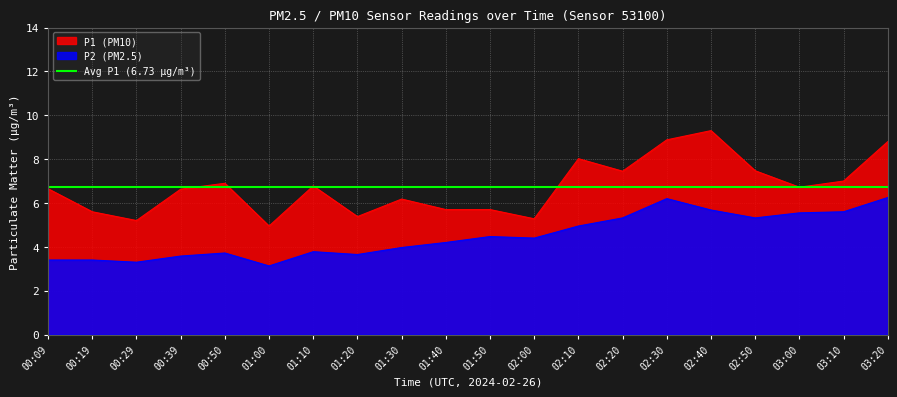

How many lines are shown in the chart?

2